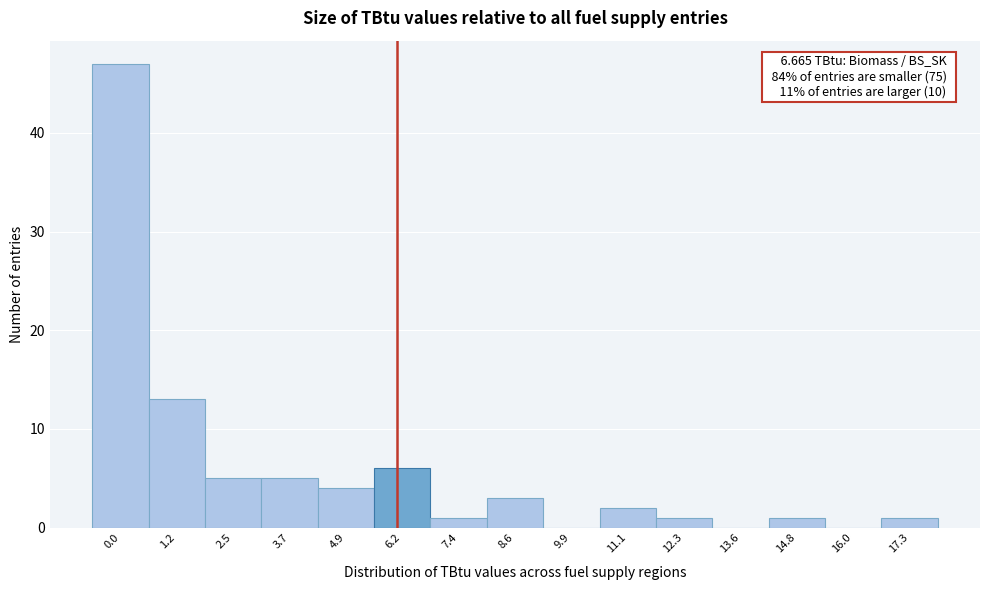

Reading left to right, extract all data points from this chart.

0.0=47	1.2=13	2.5=5	3.7=5	4.9=4	6.2=6	7.4=1	8.6=3	9.9=0	11.1=2	12.3=1	13.6=0	14.8=1	16.0=0	17.3=1